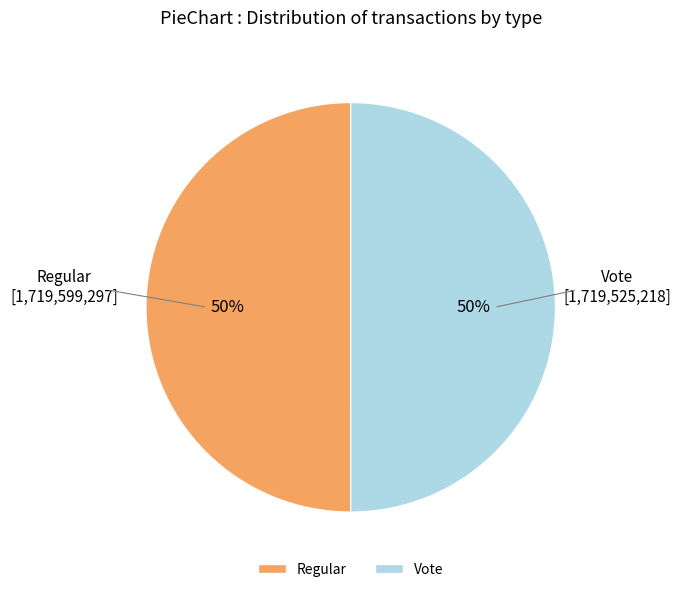

Is the sum of Vote and Regular greater than half?

Yes